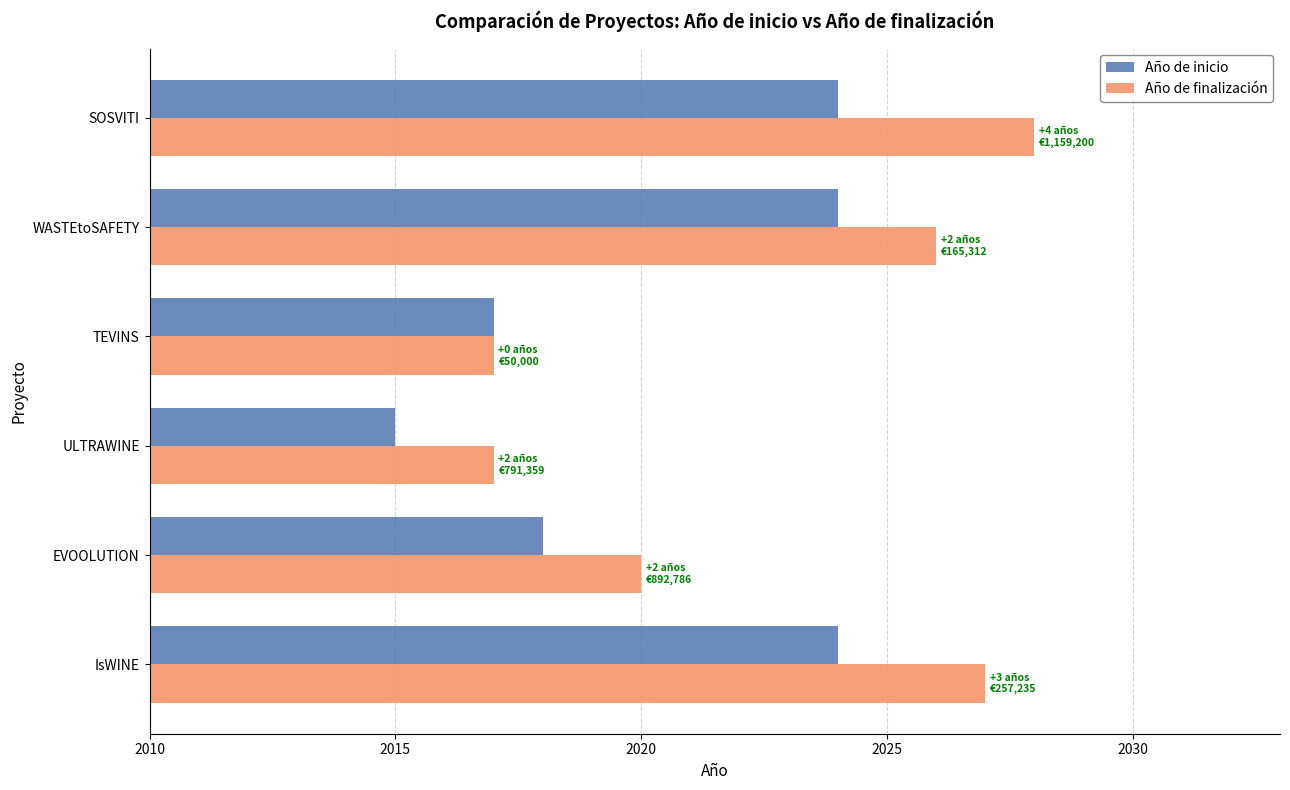

What is the difference between the maximum and minimum values in the Año de inicio series?

9